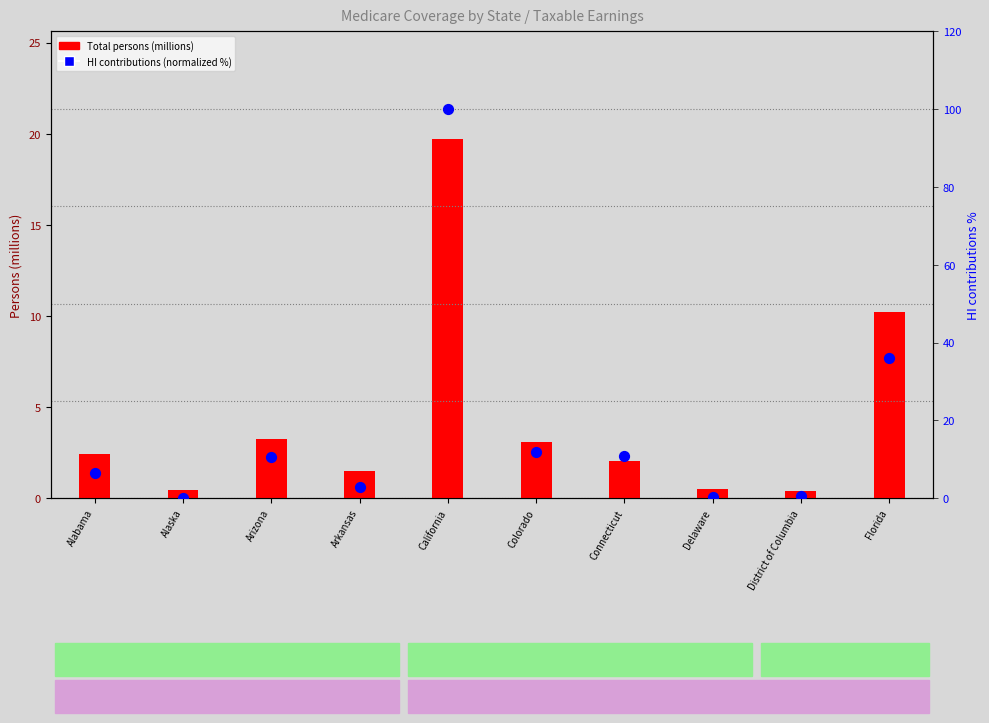

Which series has the widest spread of Y values?

HI contributions (normalized %)